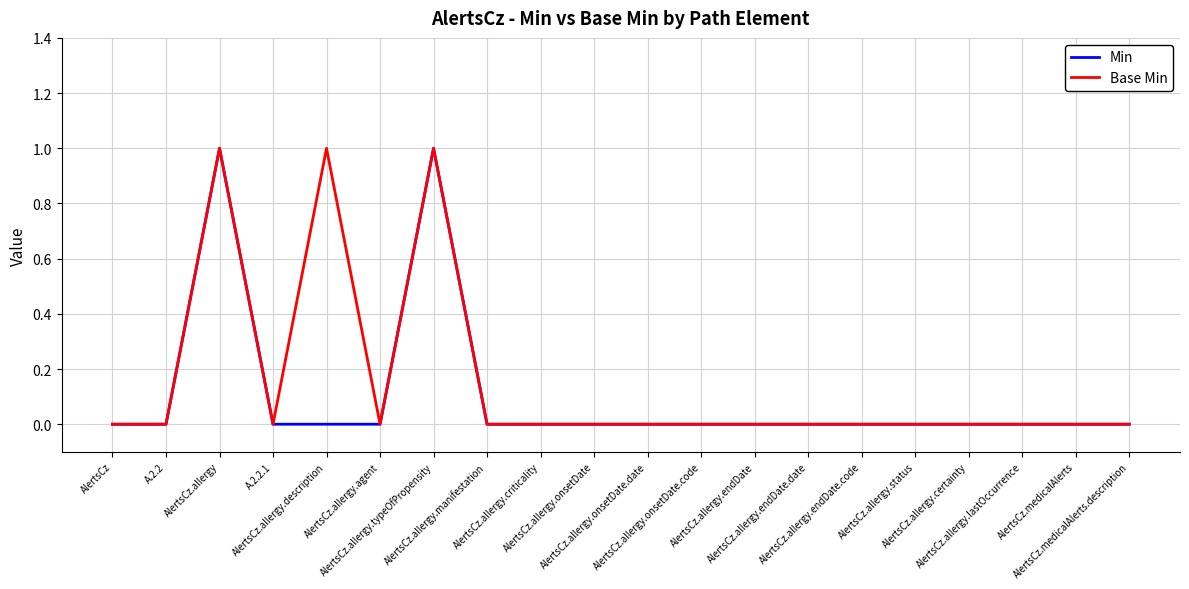

What is the sum of all Min values?

2